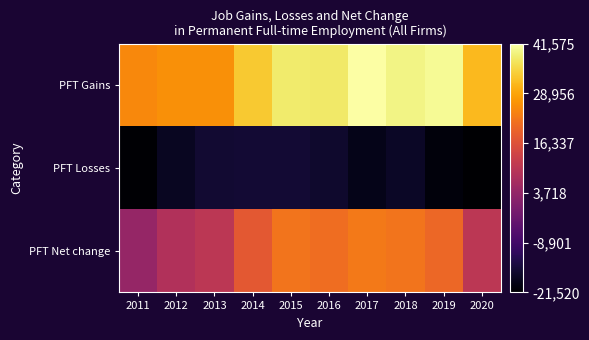

Reading right to left, extract all data points from this chart.

PFT Gains: 2020=31603	2019=40552	2018=39596	2017=41575	2016=37703	2015=38049	2014=33545	2013=26092	2012=26048	2011=25211
PFT Losses: 2020=-21520	2019=-20241	2018=-17309	2017=-18606	2016=-16466	2015=-15707	2014=-15731	2013=-16060	2012=-17585	2011=-21145
PFT Net change: 2020=10083	2019=20311	2018=22287	2017=22969	2016=21237	2015=22342	2014=17814	2013=10032	2012=8463	2011=4066